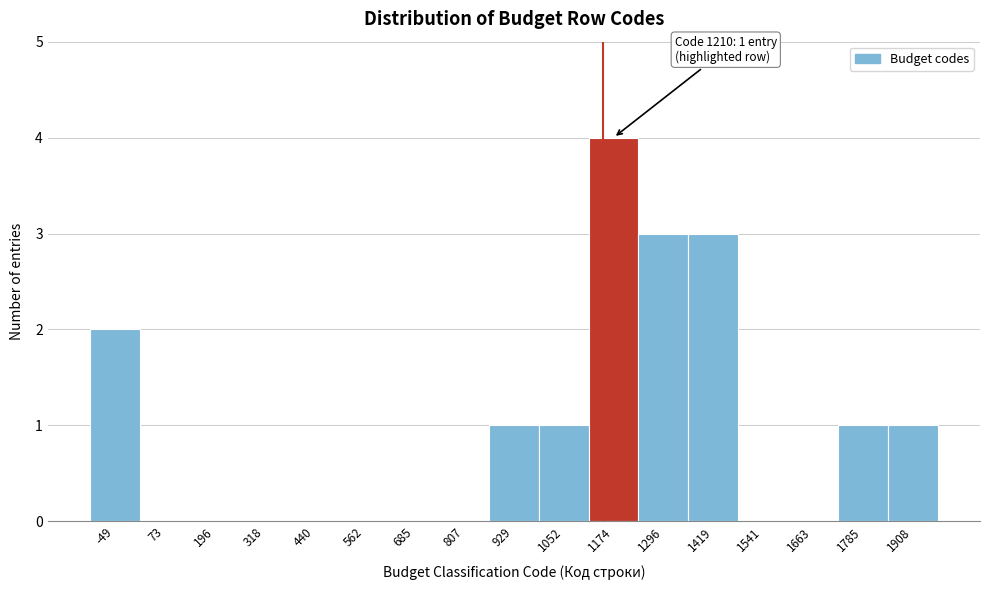

Reading left to right, extract all data points from this chart.

-49=2	73=0	196=0	318=0	440=0	562=0	685=0	807=0	929=1	1052=1	1174=4	1296=3	1419=3	1541=0	1663=0	1785=1	1908=1